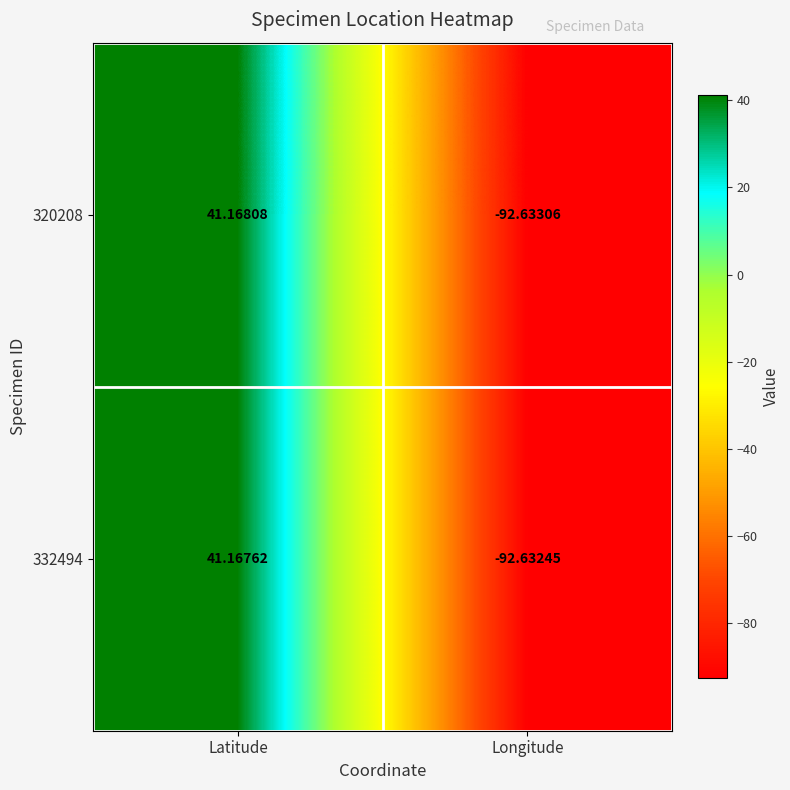

At which category is the sum across all series the highest?

Latitude